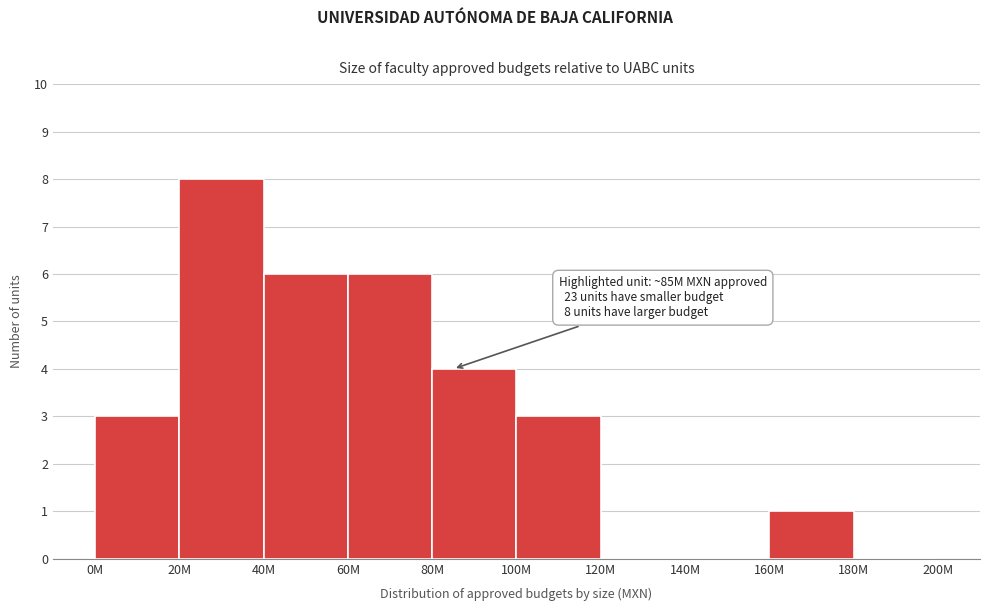

Reading left to right, list all the values displayed in this chart.

0M=3	20M=8	40M=6	60M=6	80M=4	100M=3	120M=0	140M=0	160M=1	180M=0